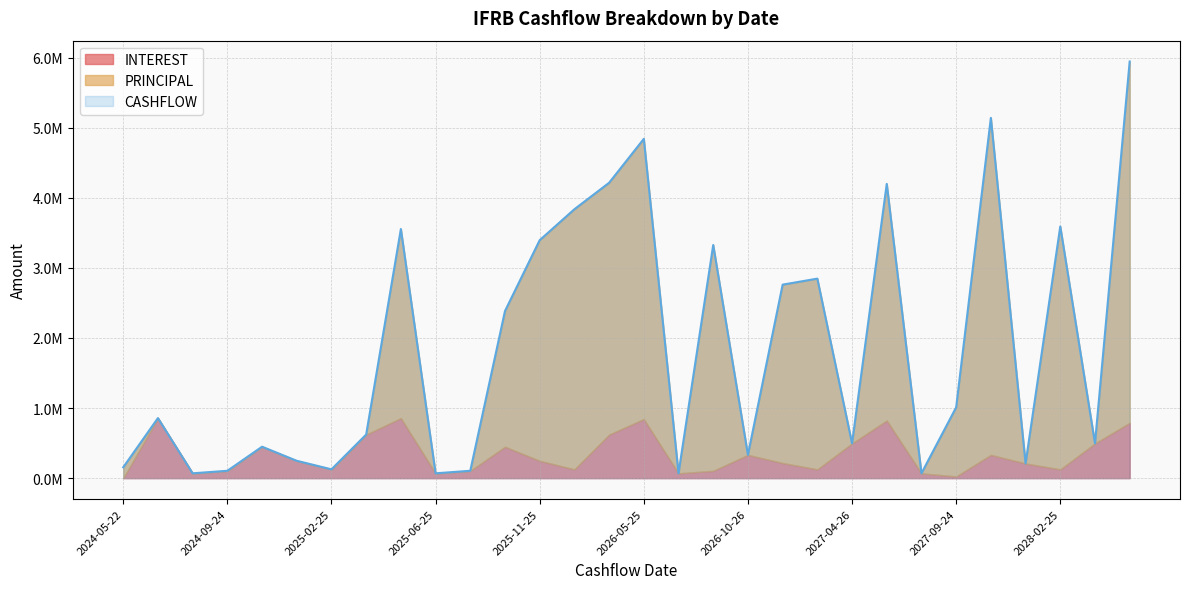

At which label is INTEREST closest to 428489?

2024-10-25